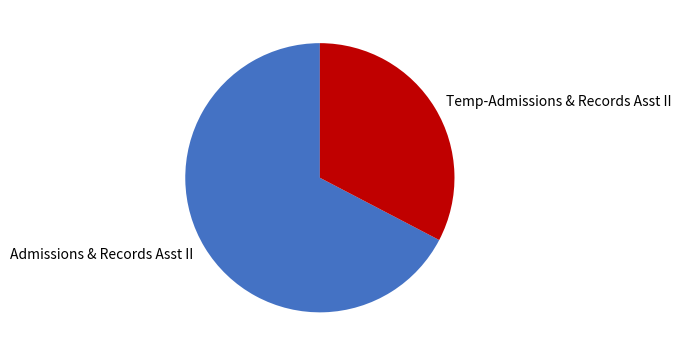

How many slices are in this pie chart?

2